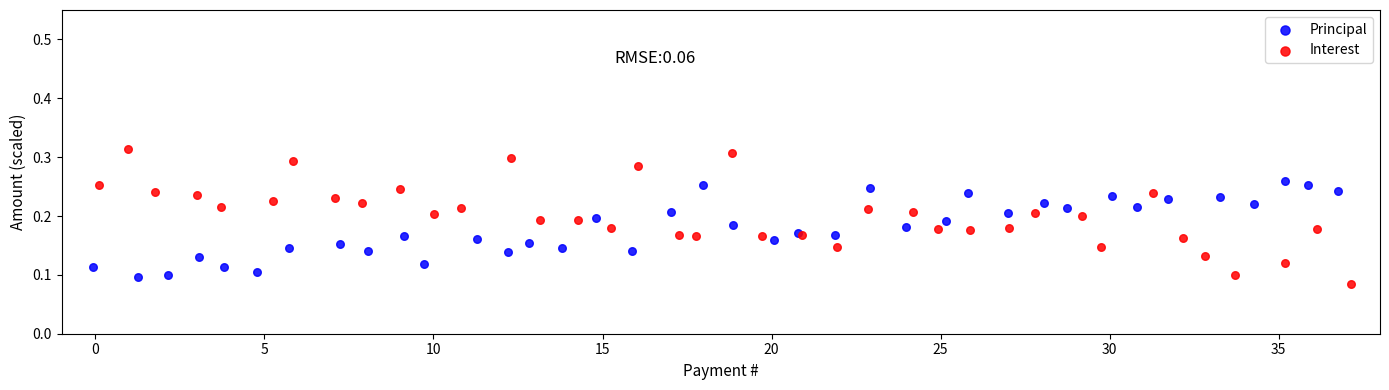

Which series reaches the maximum Y coordinate?

Interest